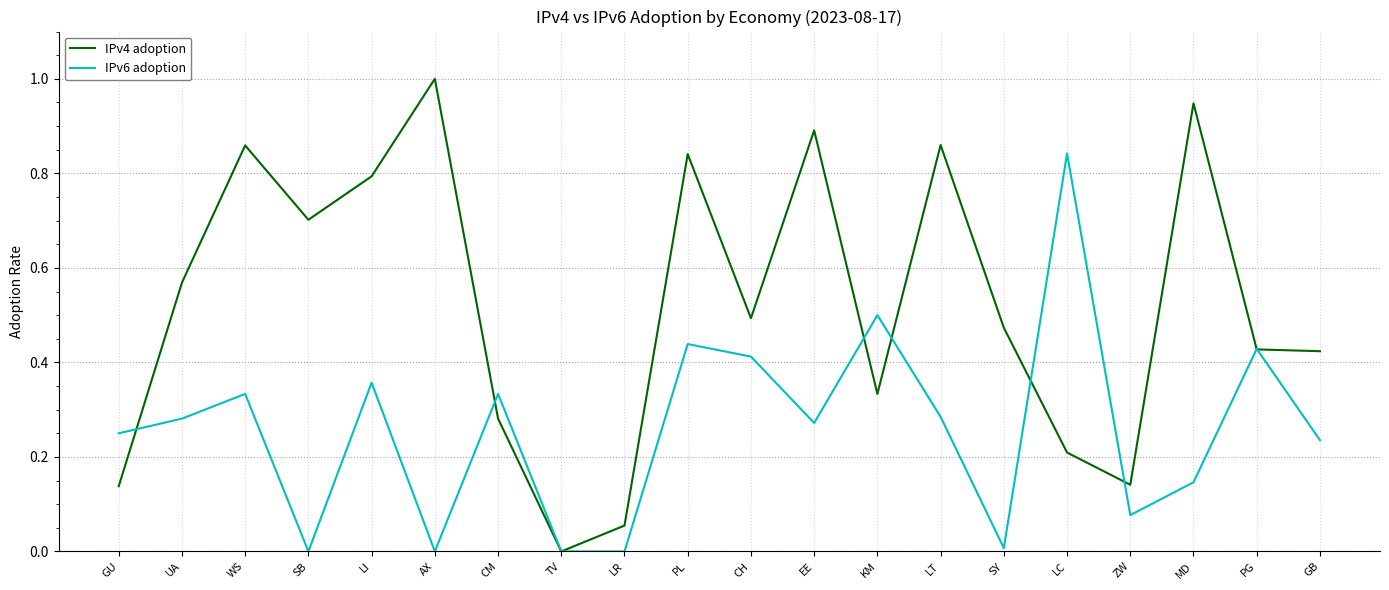

Which series has the largest total across all categories?

IPv4 adoption